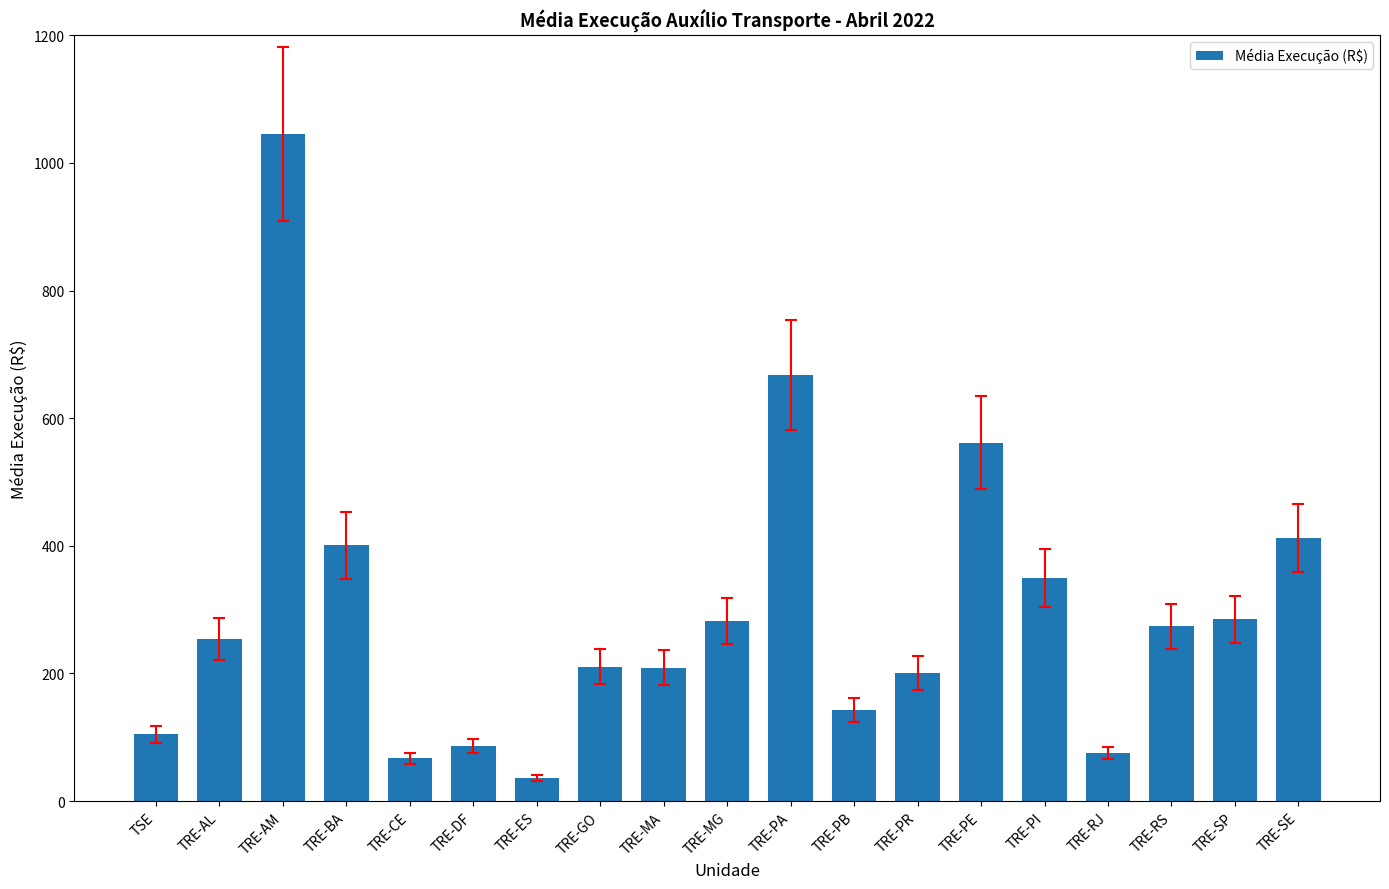

The value at TSE is 32.8. True or false?

False